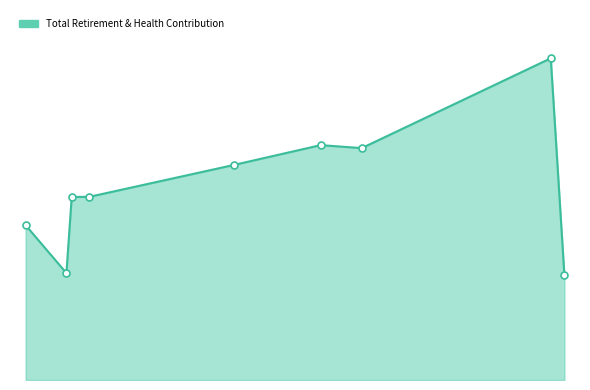

Is this an area chart (filled region under the line)?

Yes